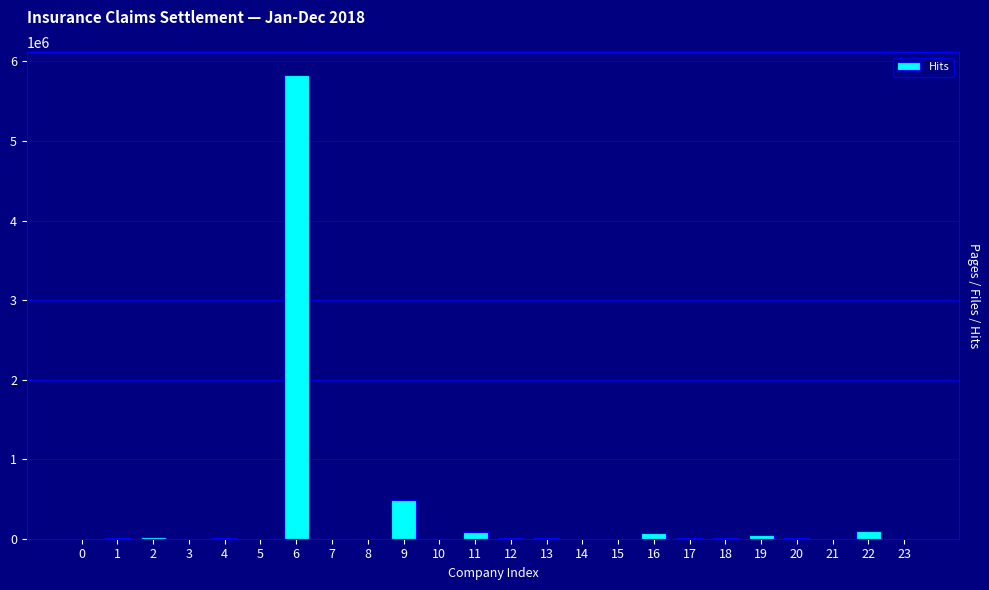

What is the greatest value displayed?

5826044